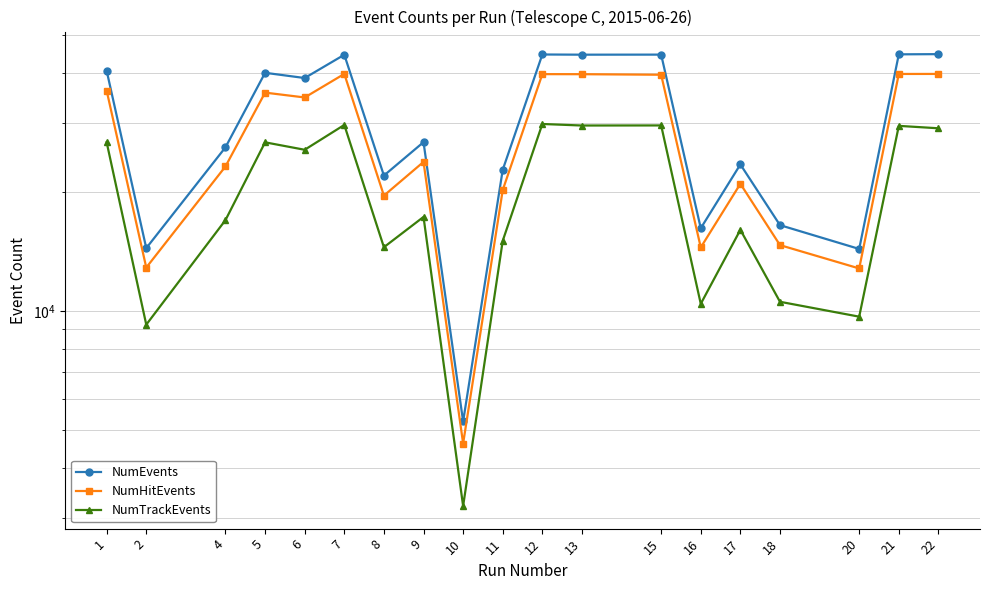

What is the minimum value for NumTrackEvents?

3208